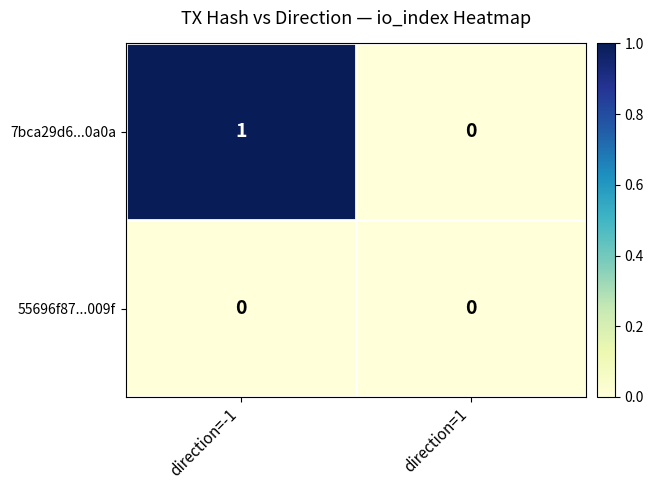

Rank the series by their average value, from highest to lowest.

7bca29d6...0a0a, 55696f87...009f